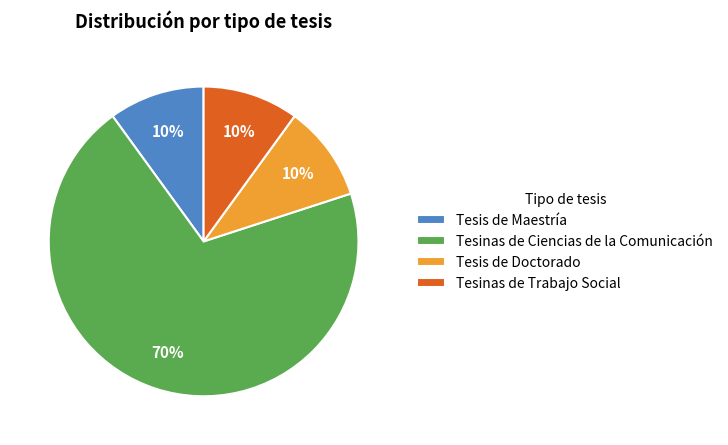

What is the largest slice in the pie chart?

Tesinas de Ciencias de la Comunicación